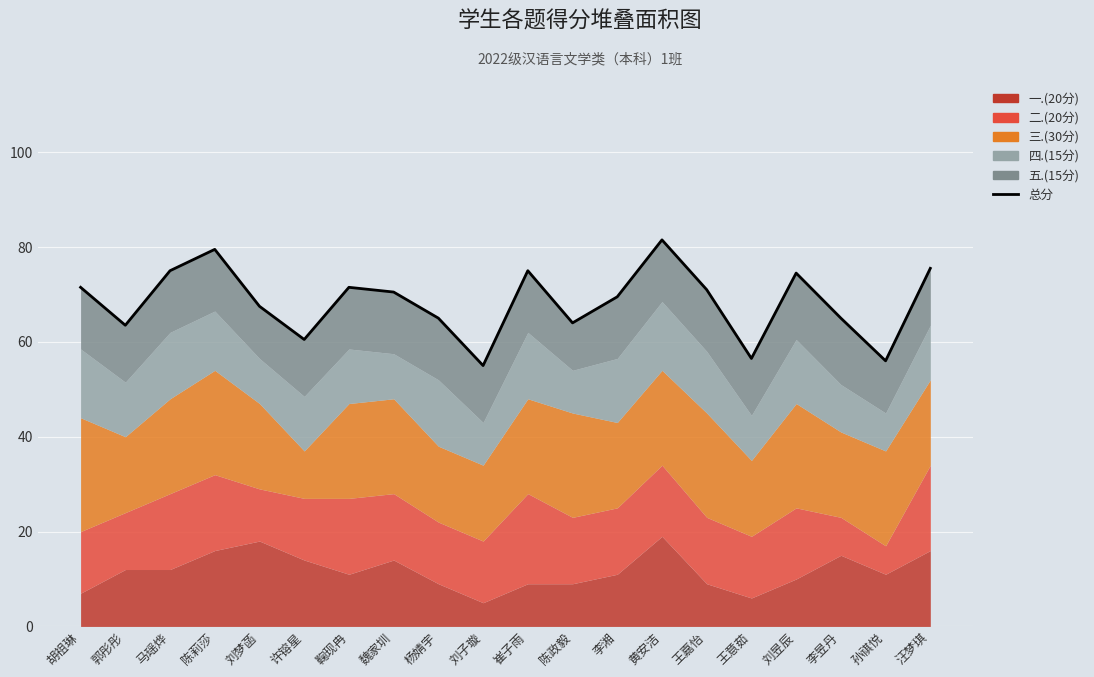

Where is the data nearest to the value 68?

刘梦菡